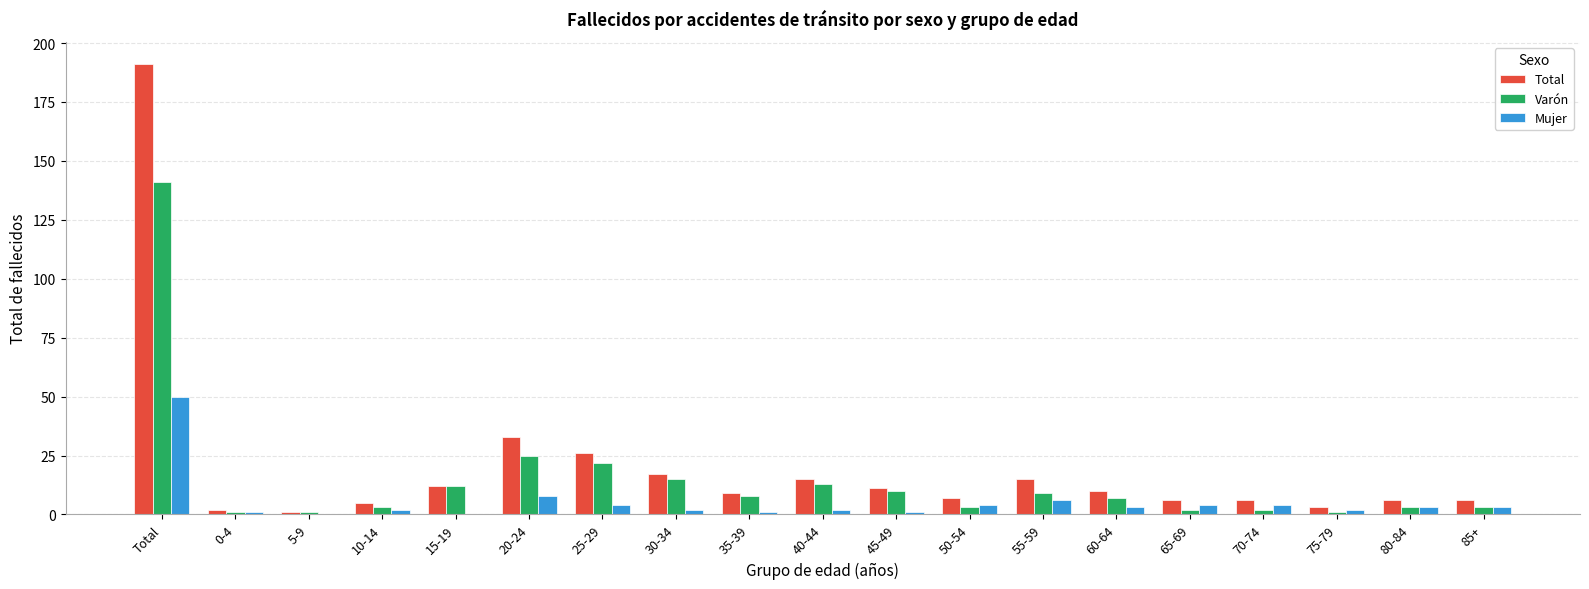

Where is Mujer nearest to the value 25?

20-24